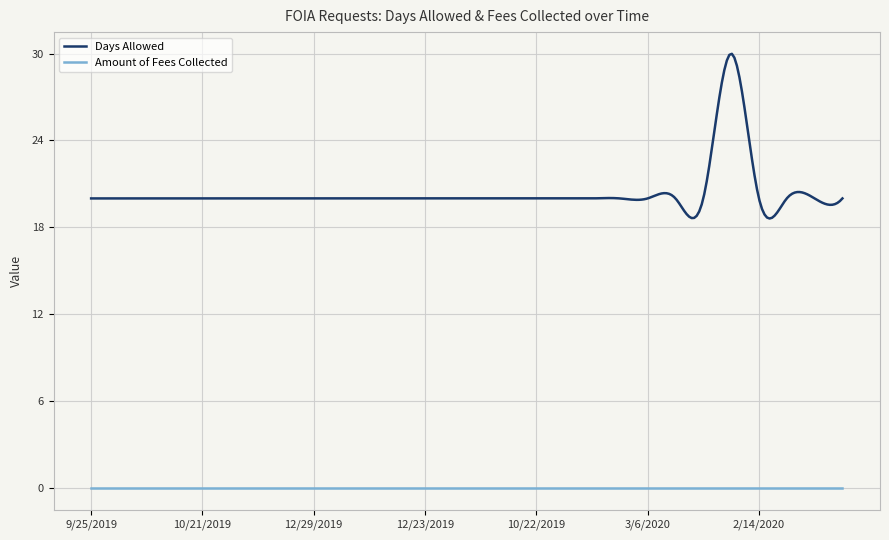

Rank the series by their maximum value, from lowest to highest.

Amount of Fees Collected, Days Allowed